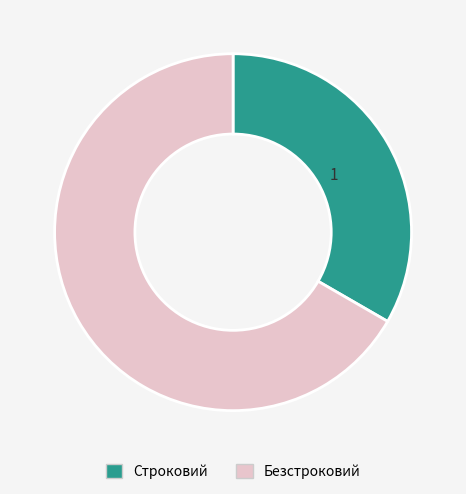

Which slice is the largest?

Безстроковий